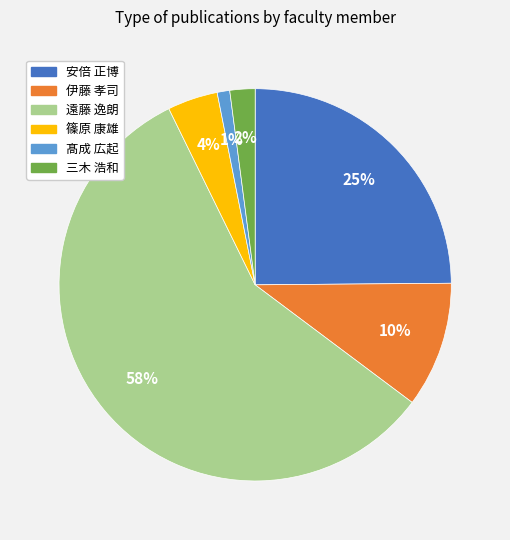

Is it true that 髙成 広起 is 11% of the pie?

False